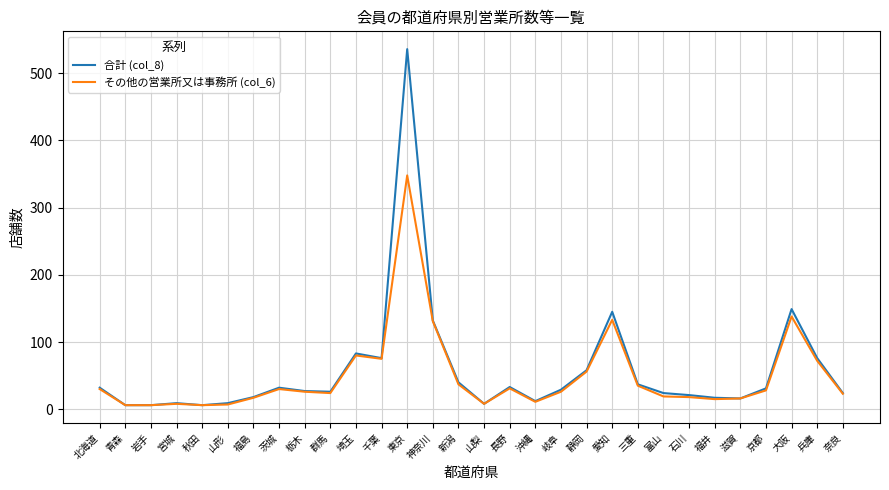

Between 東京 and 奈良, which series saw the biggest shift?

合計 (col_8)